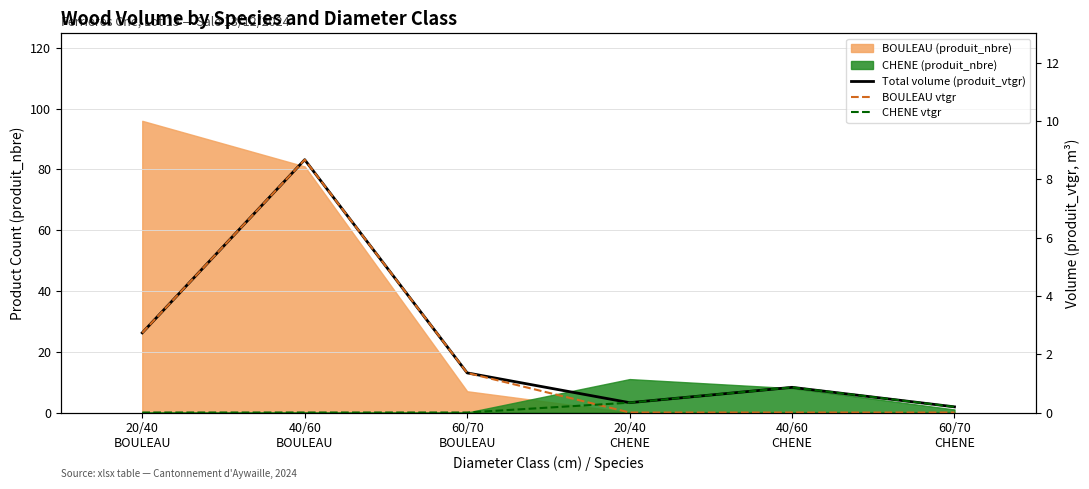

The value of CHENE vtgr at 60/70
BOULEAU is -0.6. True or false?

False